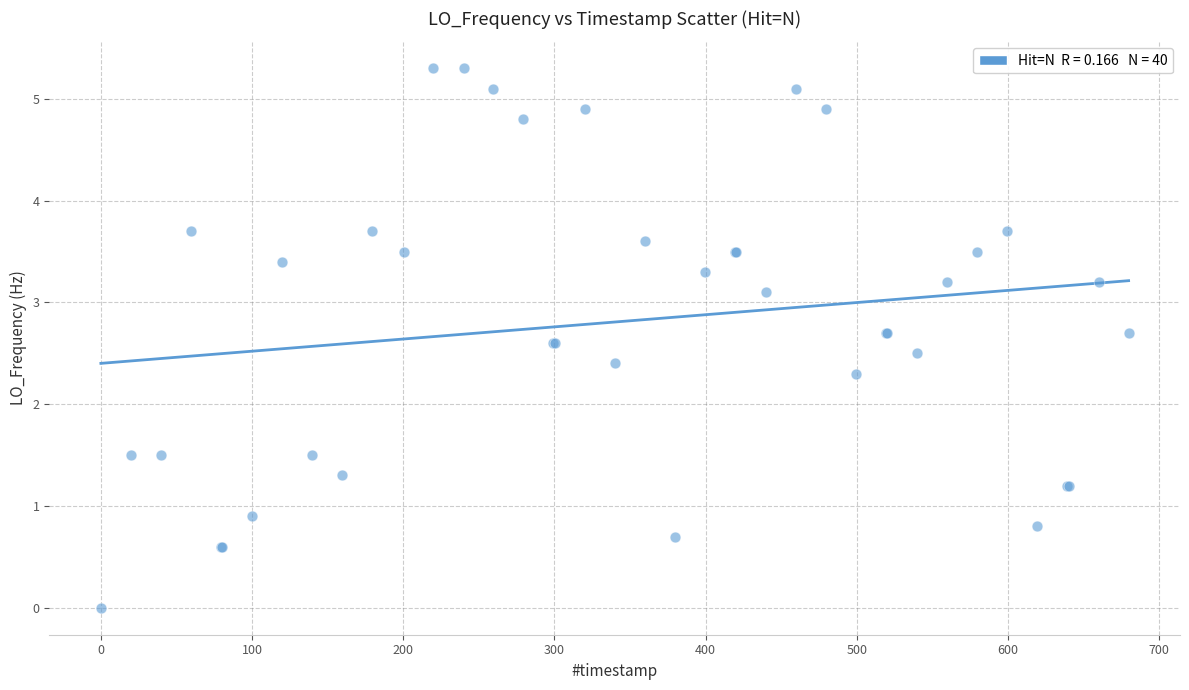

What Y value in the scatter plot is closest to 2?

2.3